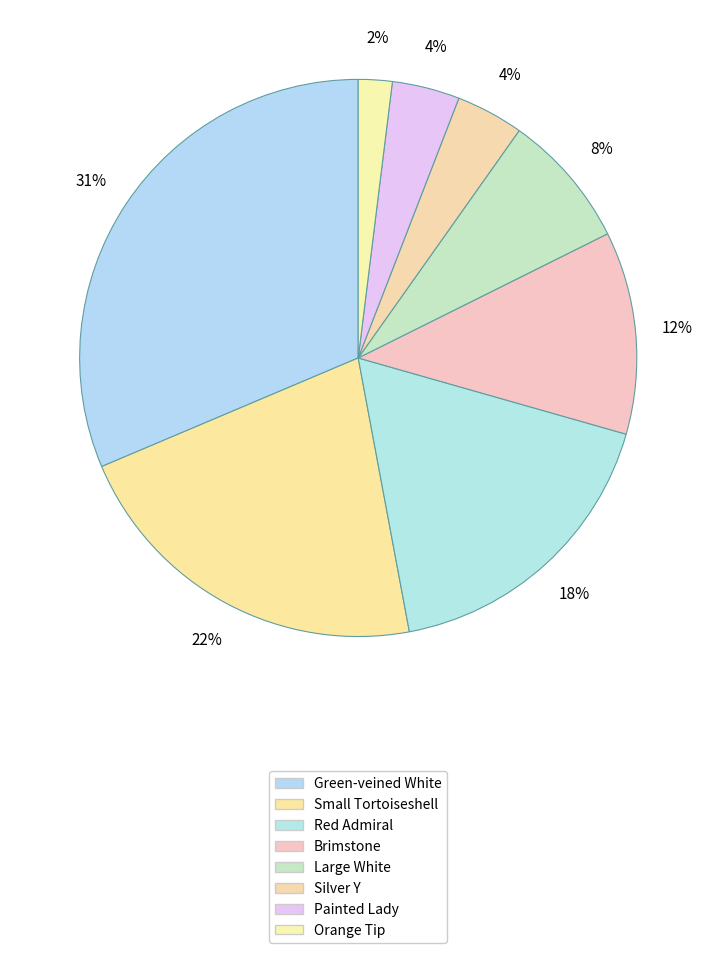

To the nearest percent, what portion does Small Tortoiseshell represent?

22%